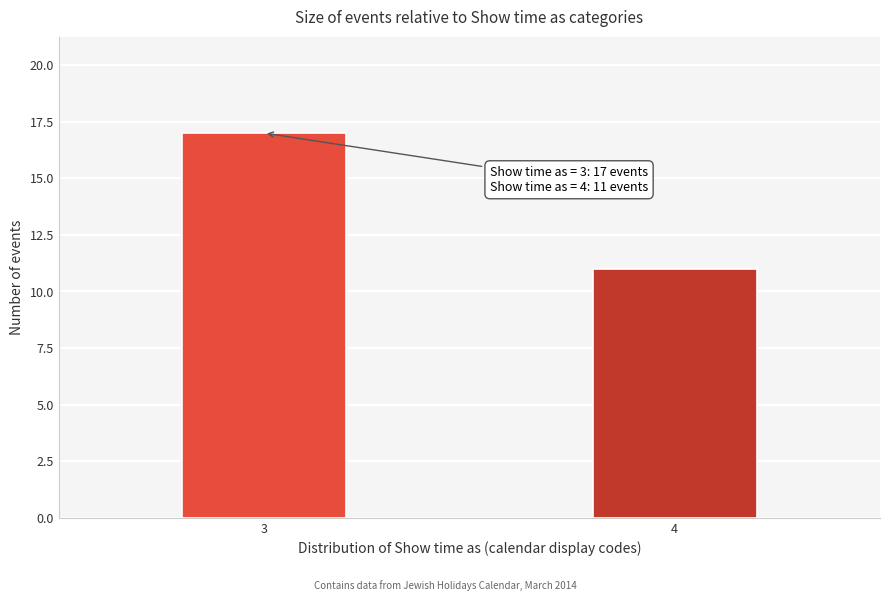

Reading right to left, transcribe all the data shown in this chart.

4=11	3=17